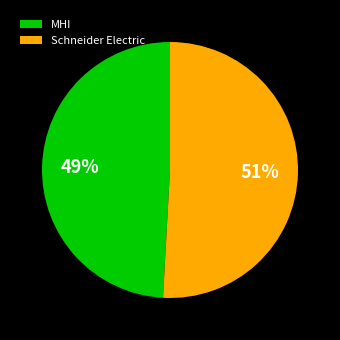

Approximately how many times larger is the value at Schneider Electric compared to MHI?

1.0